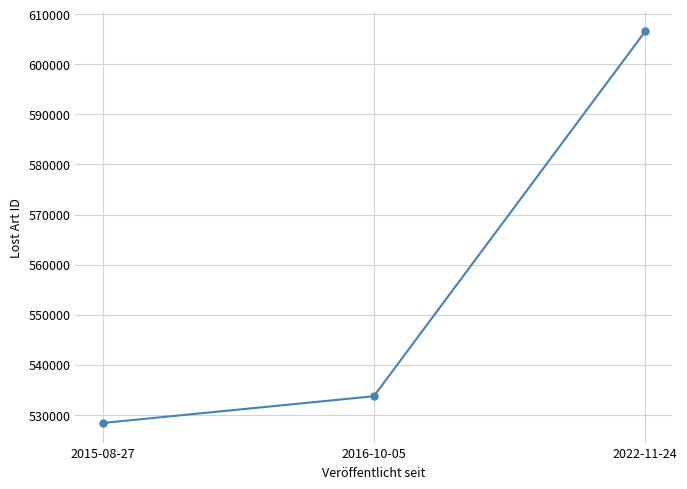

How many data points are less than 533707?

1